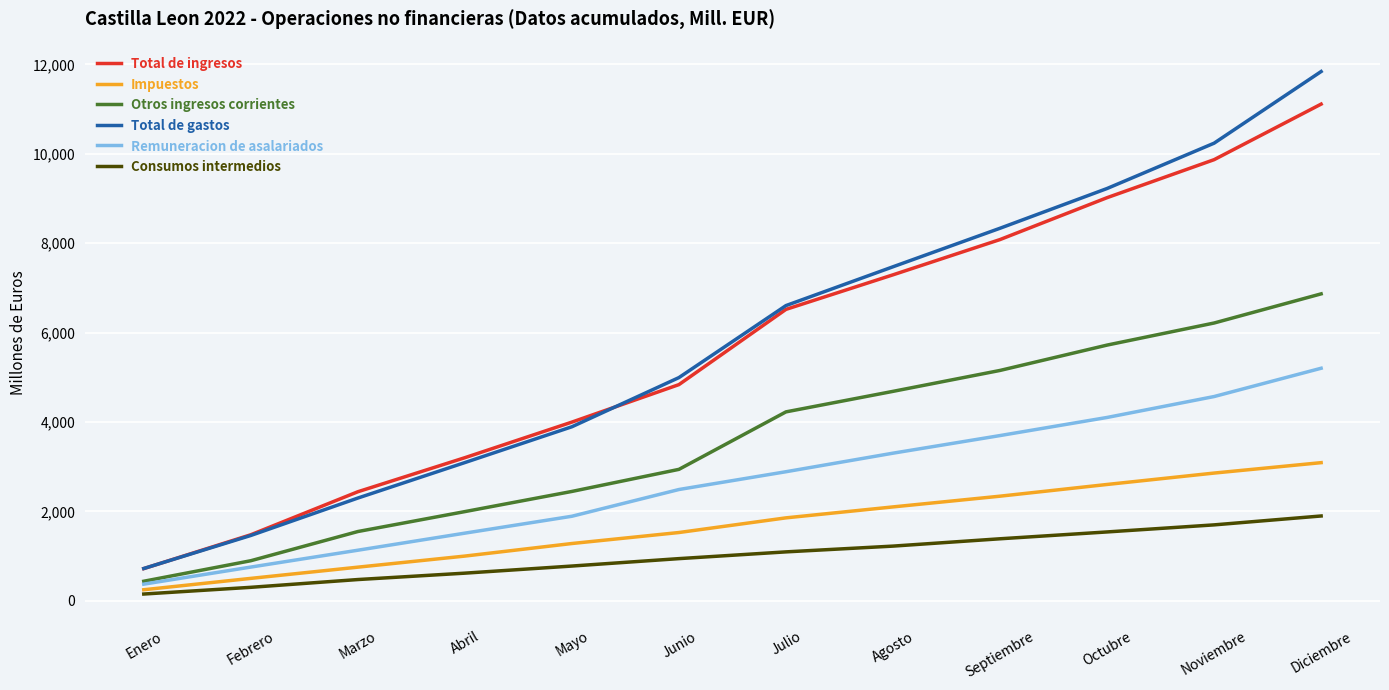

Where is Otros ingresos corrientes nearest to the value 3652?

Julio